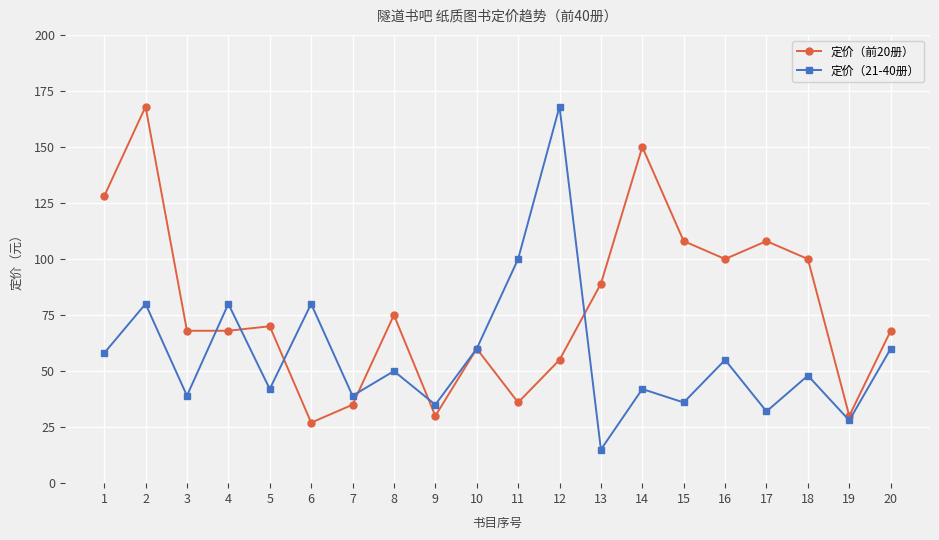

What is the total value across all series at 19?

58